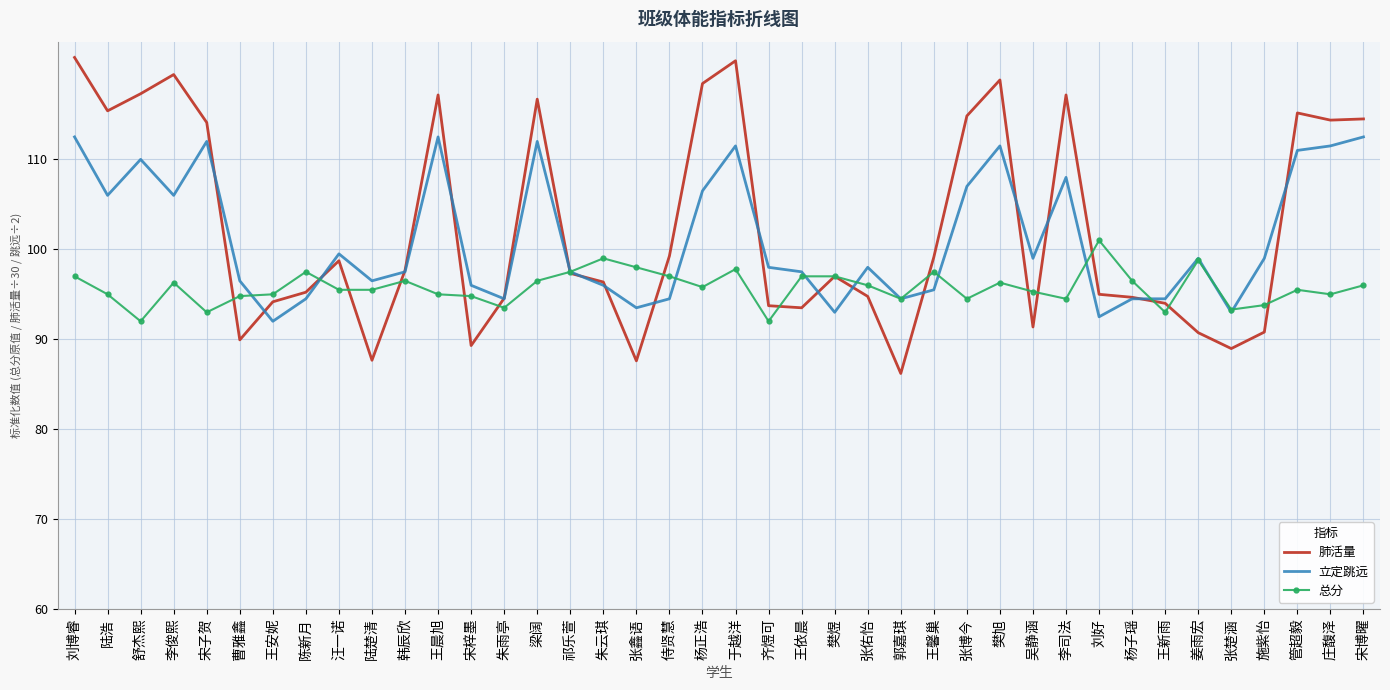

What is the difference between the highest and lowest values at 刘好?

8.5